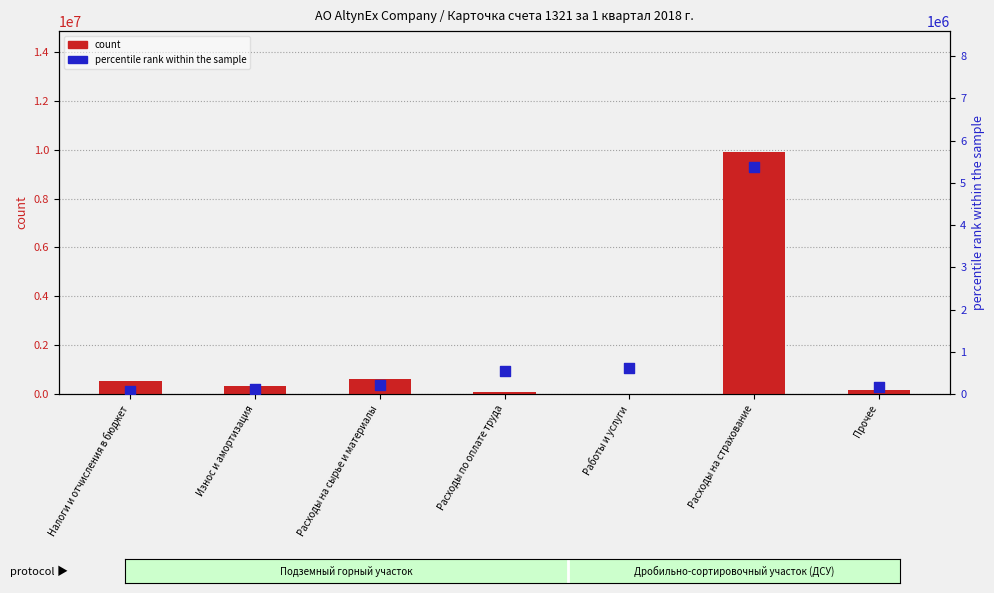

What is the total value across all series at Расходы на сырье и материалы?

810210.3